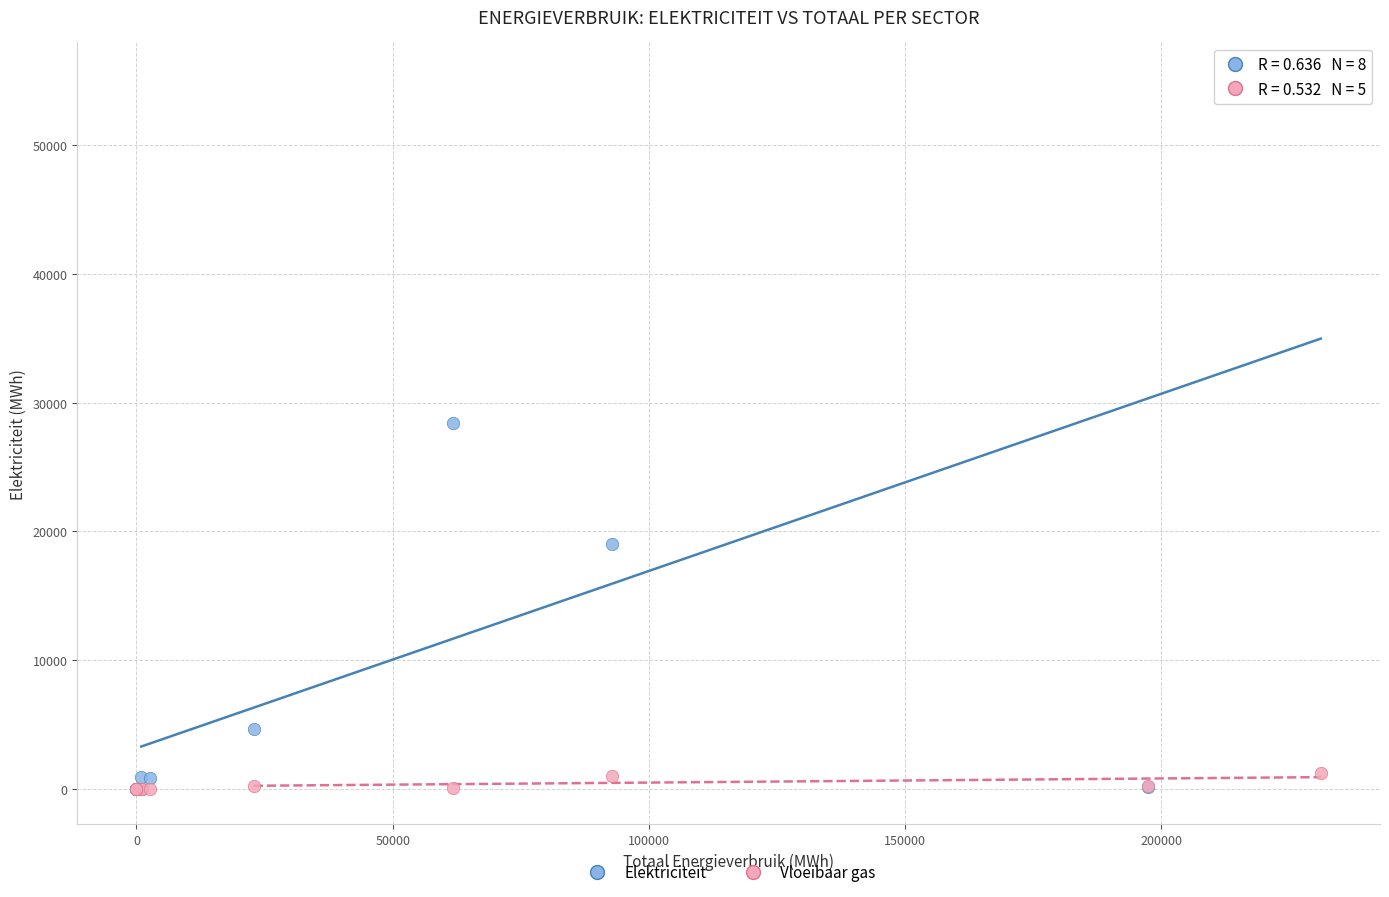

Which series has the largest Y range (max minus min)?

Elektriciteit